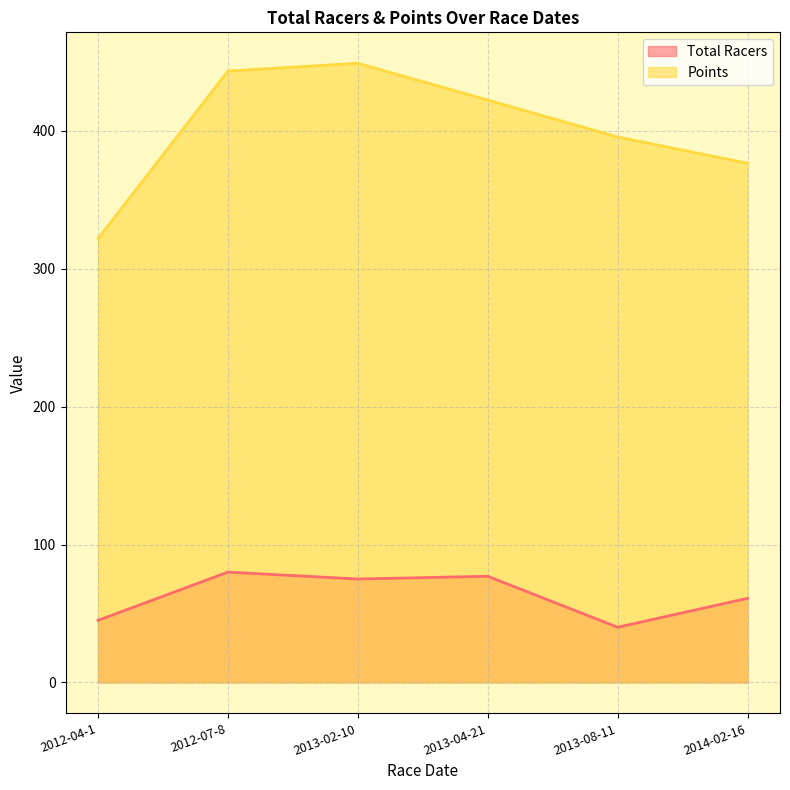

Where is the first local maximum for Points?

2013-02-10